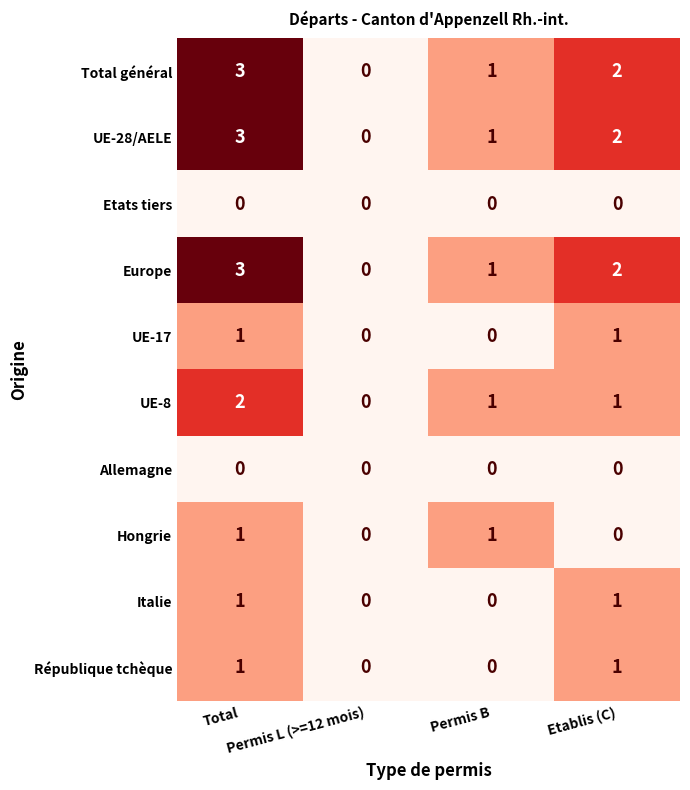

How many series are shown in this chart?

10